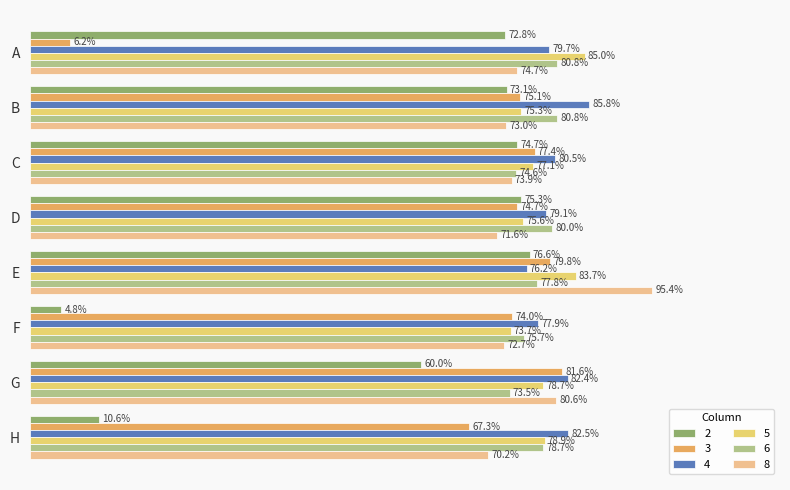

At how many categories does at least one series exceed 0?

8